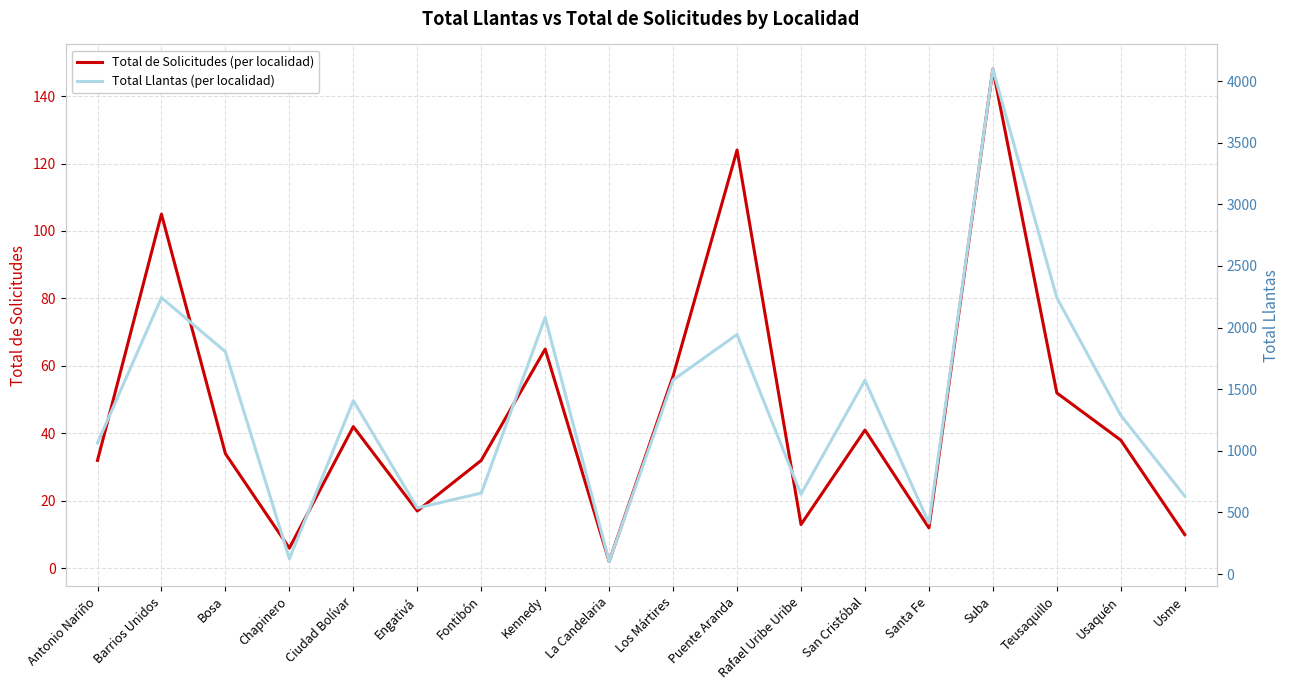

Reading right to left, what are all the values shown in this chart?

Total de Solicitudes (per localidad): Usme=10	Usaquén=38	Teusaquillo=52	Suba=148	Santa Fe=12	San Cristóbal=41	Rafael Uribe Uribe=13	Puente Aranda=124	Los Mártires=57	La Candelaria=2	Kennedy=65	Fontibón=32	Engativá=17	Ciudad Bolívar=42	Chapinero=6	Bosa=34	Barrios Unidos=105	Antonio Nariño=32
Total Llantas (per localidad): Usme=633	Usaquén=1288	Teusaquillo=2242	Suba=4098	Santa Fe=413	San Cristóbal=1572	Rafael Uribe Uribe=647	Puente Aranda=1944	Los Mártires=1575	La Candelaria=101	Kennedy=2083	Fontibón=657	Engativá=536	Ciudad Bolívar=1407	Chapinero=124	Bosa=1804	Barrios Unidos=2243	Antonio Nariño=1064